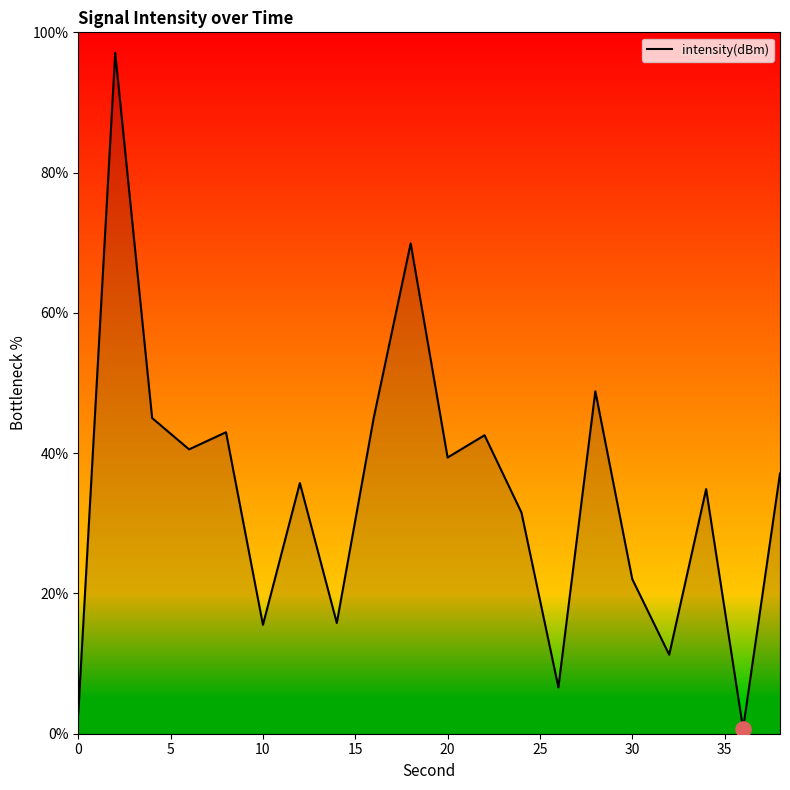

What is the maximum value shown in the chart?

97.1